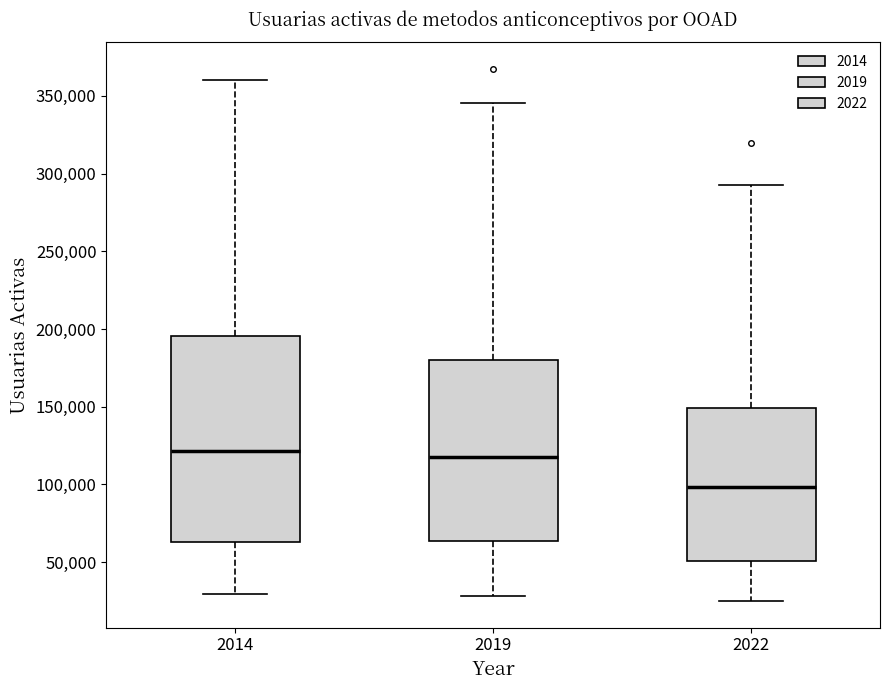

Reading left to right, transcribe this box plot: for each box, give where its median line is, the range the box spans, and where its two whiskers end, as read against the y-axis. The values are not printed on the chart, so give them approximately, as read against the axis.

2014: median 120000, box 65000 to 195000, whiskers 30000 to 360000
2019: median 120000, box 65000 to 180000, whiskers 30000 to 345000
2022: median 100000, box 50000 to 150000, whiskers 25000 to 290000